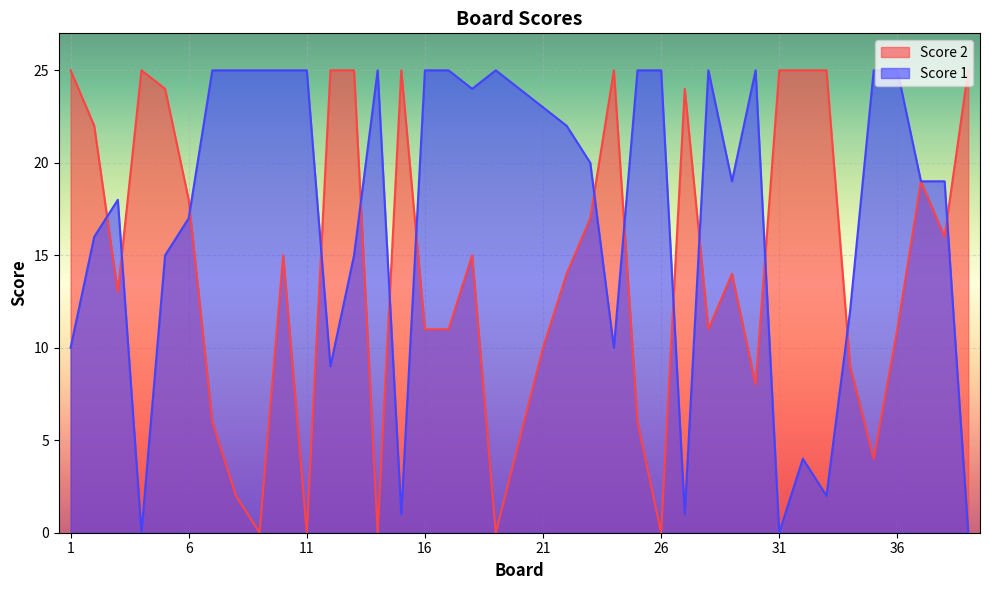

Does the chart display data point markers on the line(s)?

No